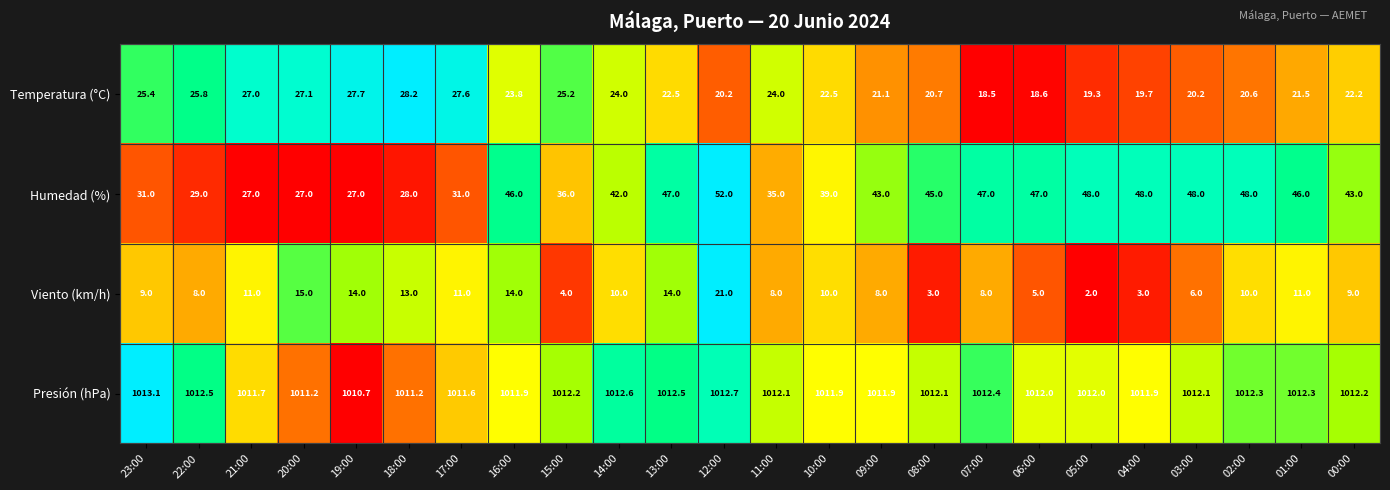

List the series in order of their peak value, lowest first.

Viento (km/h), Temperatura (°C), Humedad (%), Presión (hPa)